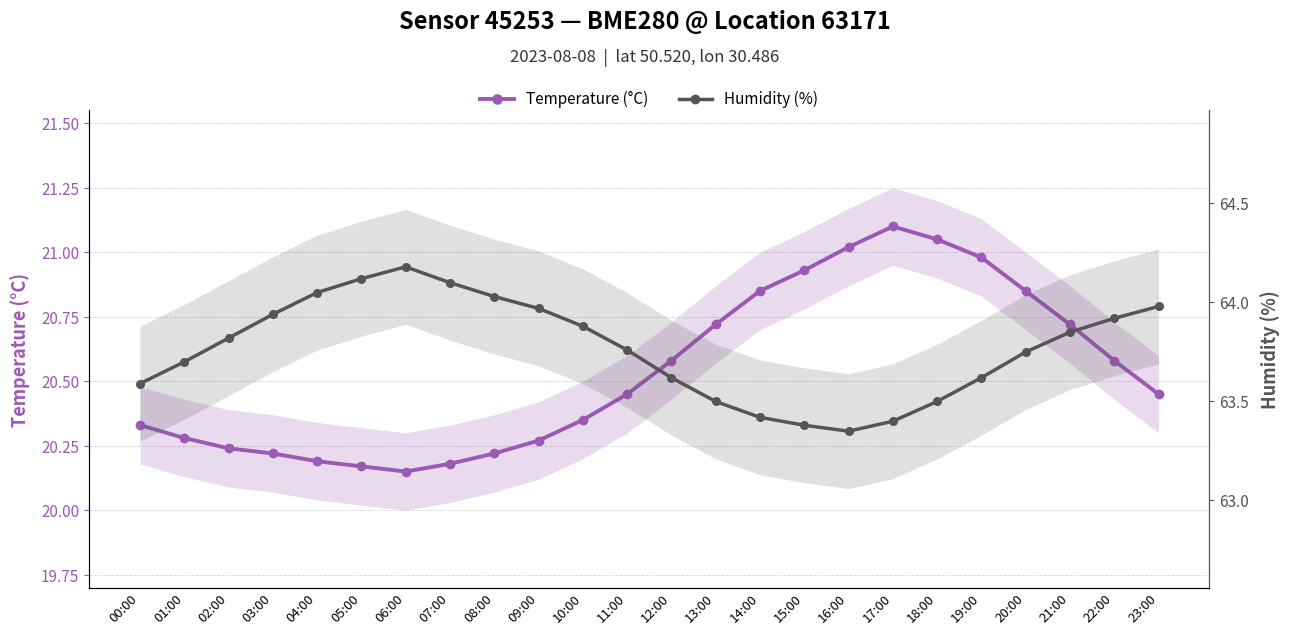

At which category does the chart reach its minimum across all series?

06:00